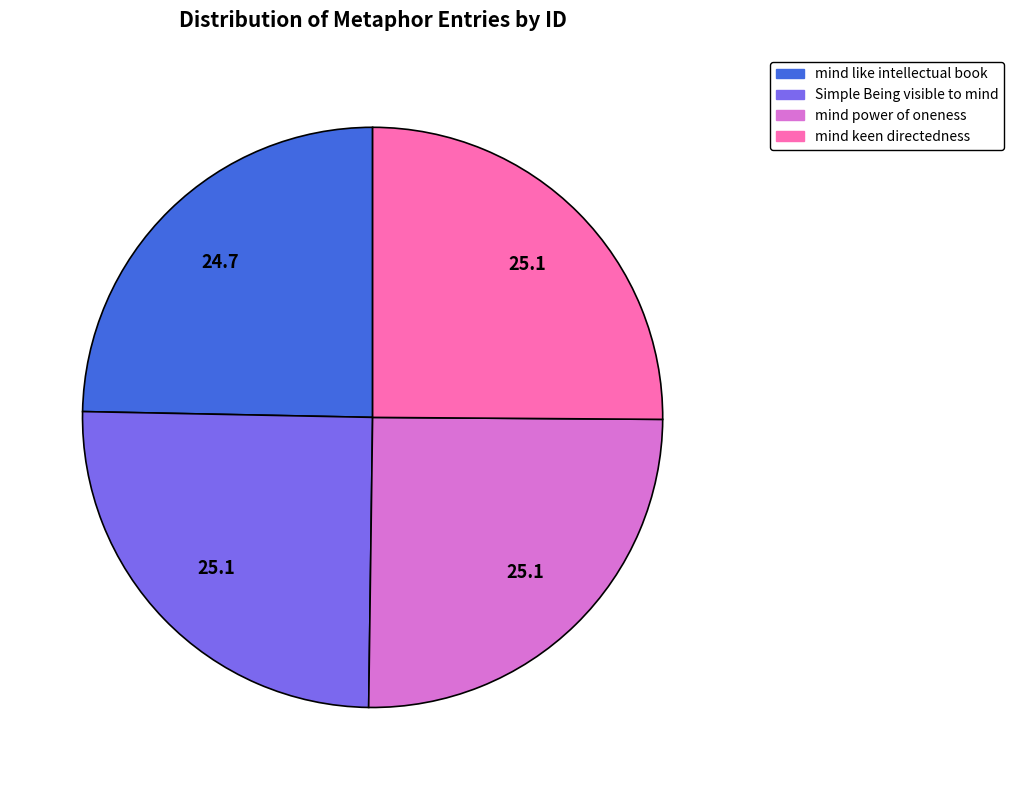

Is there a majority slice in this chart?

No